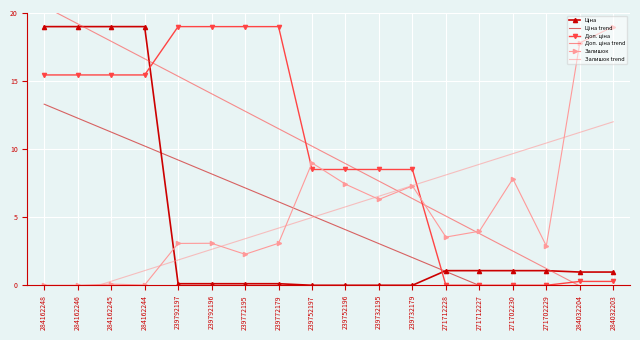

Which series has the largest range (max minus min)?

Доп. ціна trend